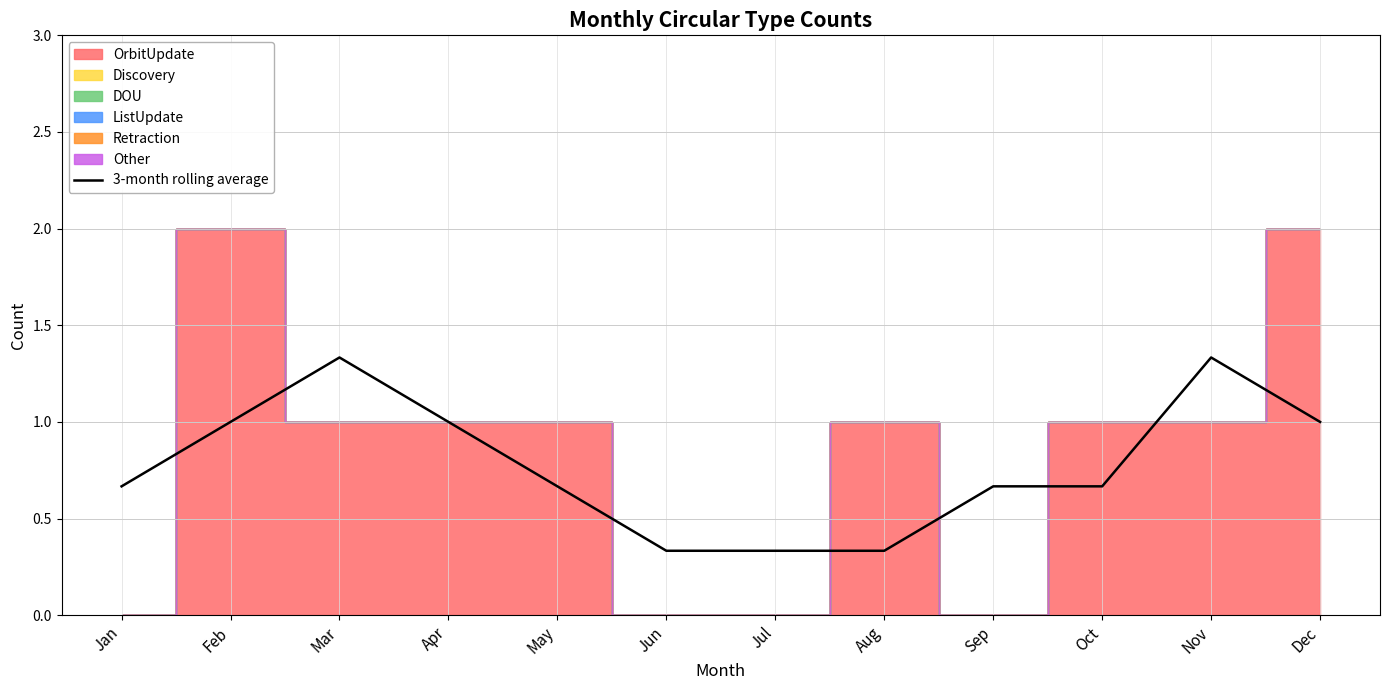

At which category does the data reach its first local peak?

Mar